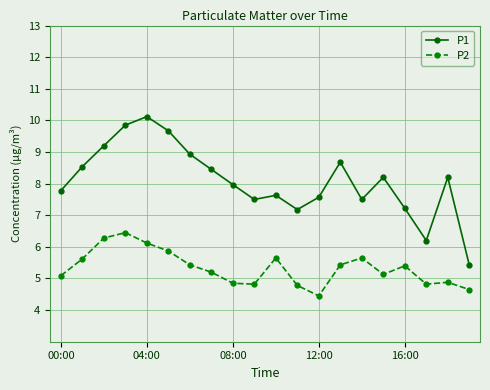

What is the smallest value displayed?

4.5